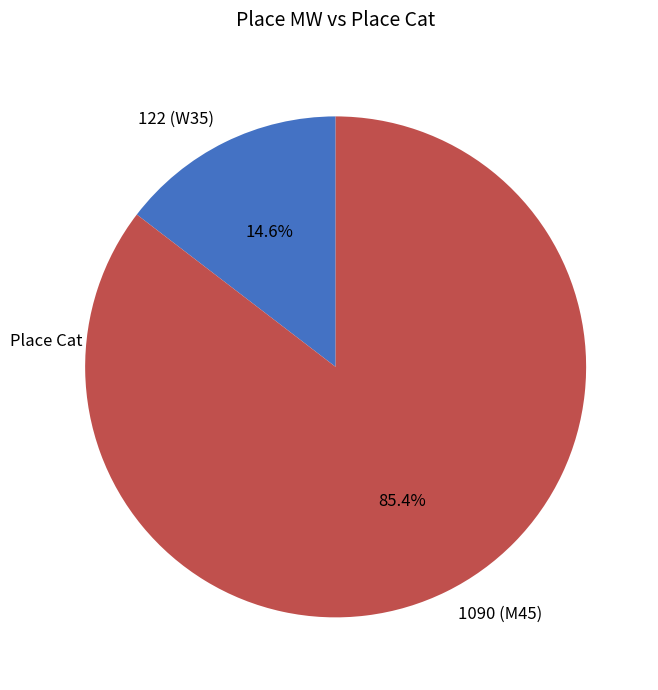

Which slice represents more than half of the pie?

1090 (M45)